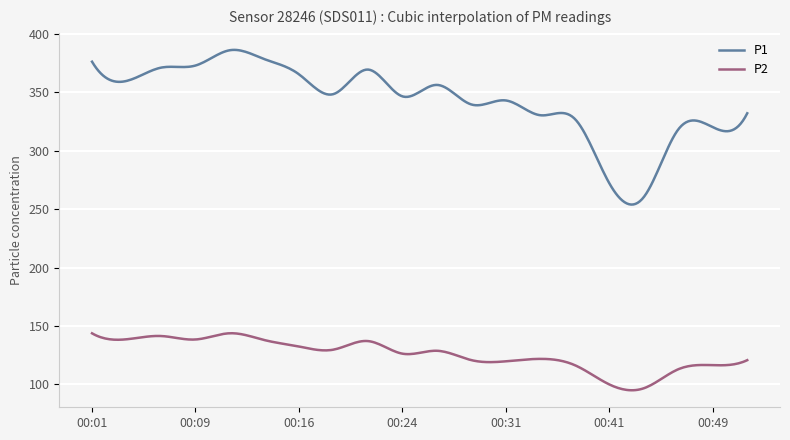

True or false: P2 and P1 intersect in this chart.

False